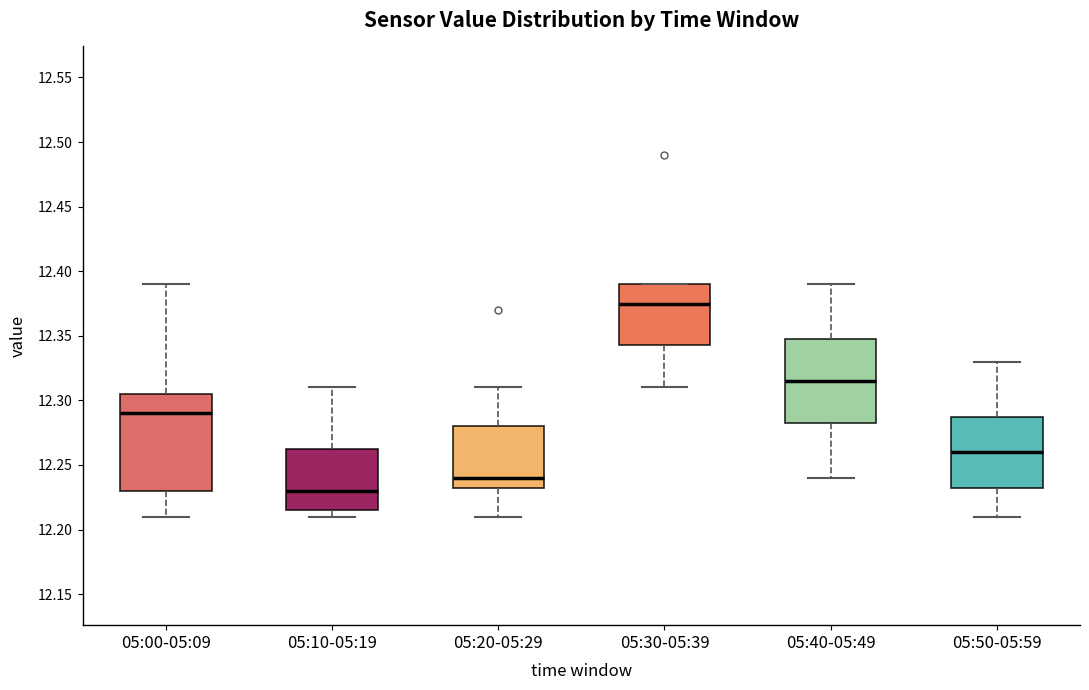

Where does the lower whisker of the box for 05:30-05:39 end on the y-axis? The values are not printed on the chart, so give them approximately, as read against the axis.

12.310